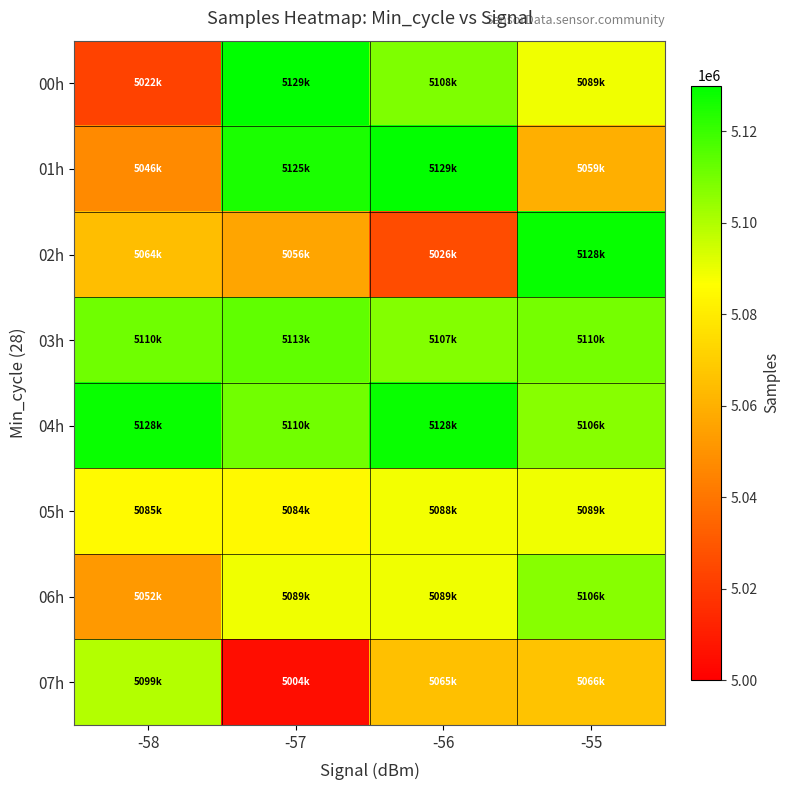

At how many categories does at least one series exceed 5119785?

4